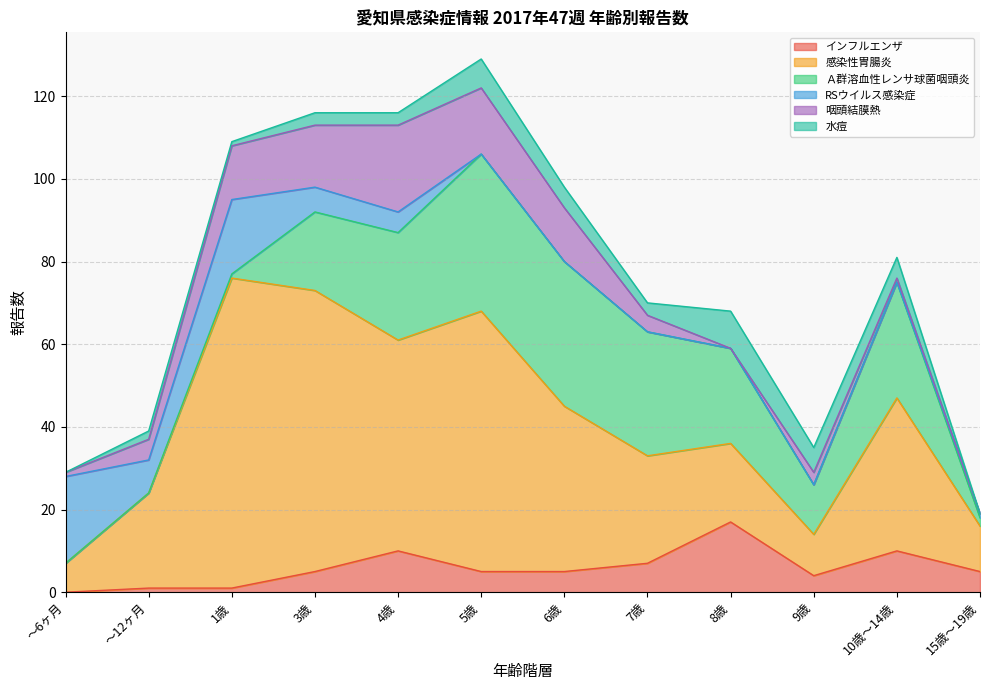

True or false: 水痘 and Ａ群溶血性レンサ球菌咽頭炎 intersect in this chart.

False